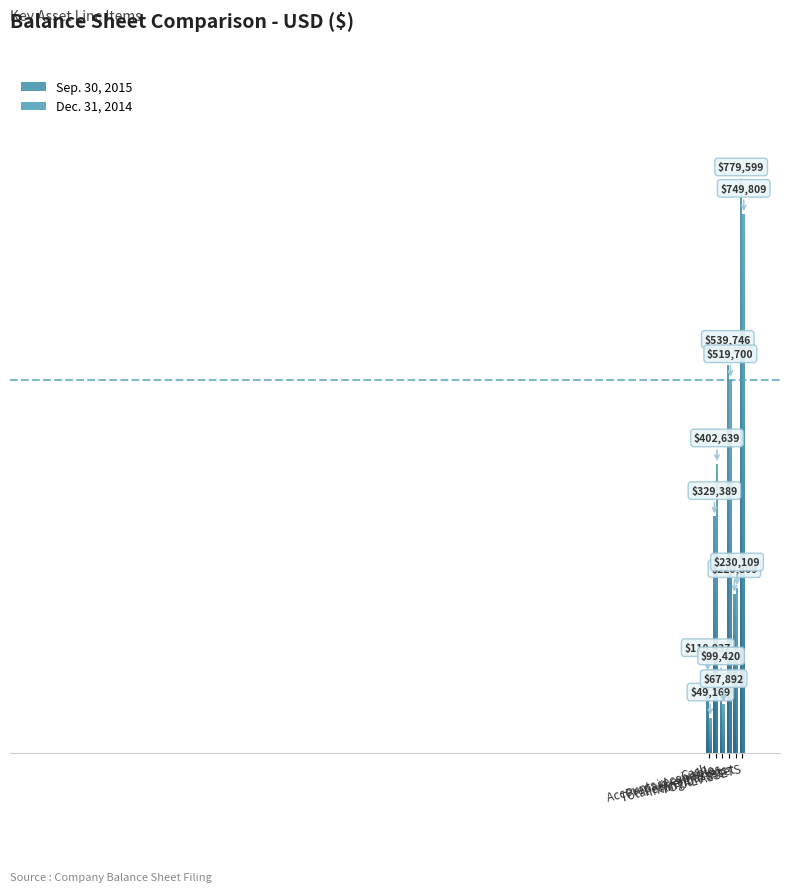

At which label does Dec. 31, 2014 reach its peak?

TOTAL ASSETS